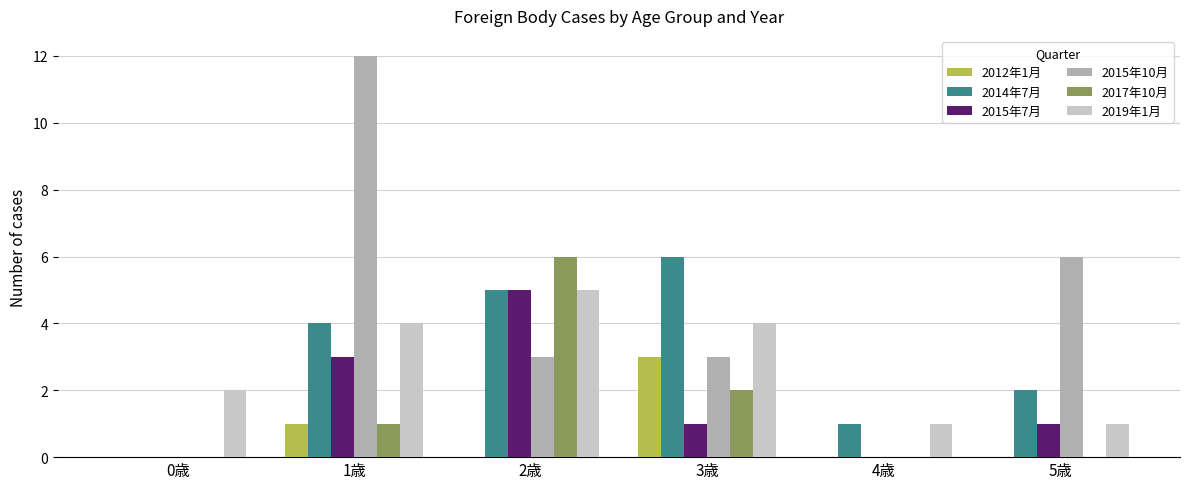

Which series has the widest spread of values?

2015年10月